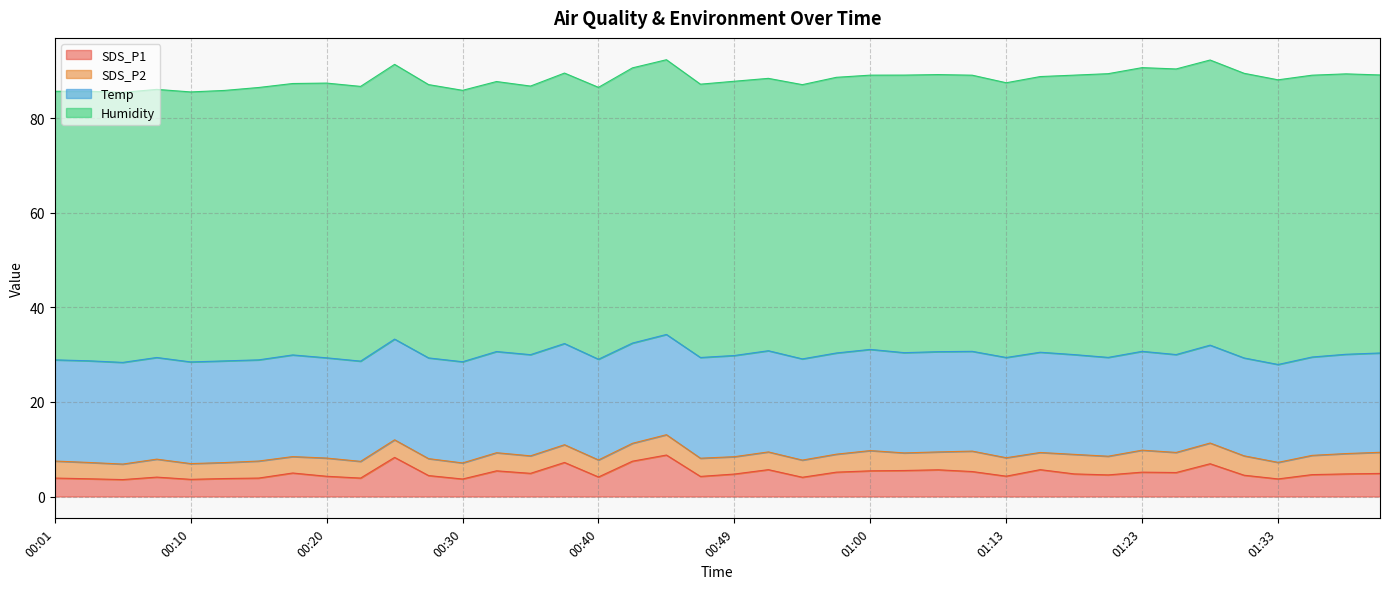

How many series are shown in this chart?

4